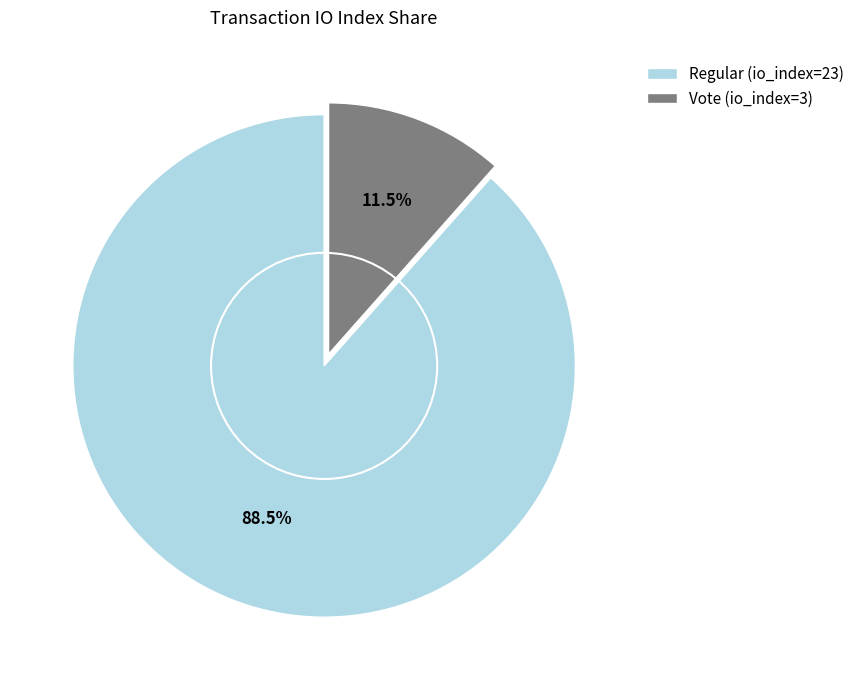

Between Vote (io_index=3) and Regular (io_index=23), which is larger?

Regular (io_index=23)